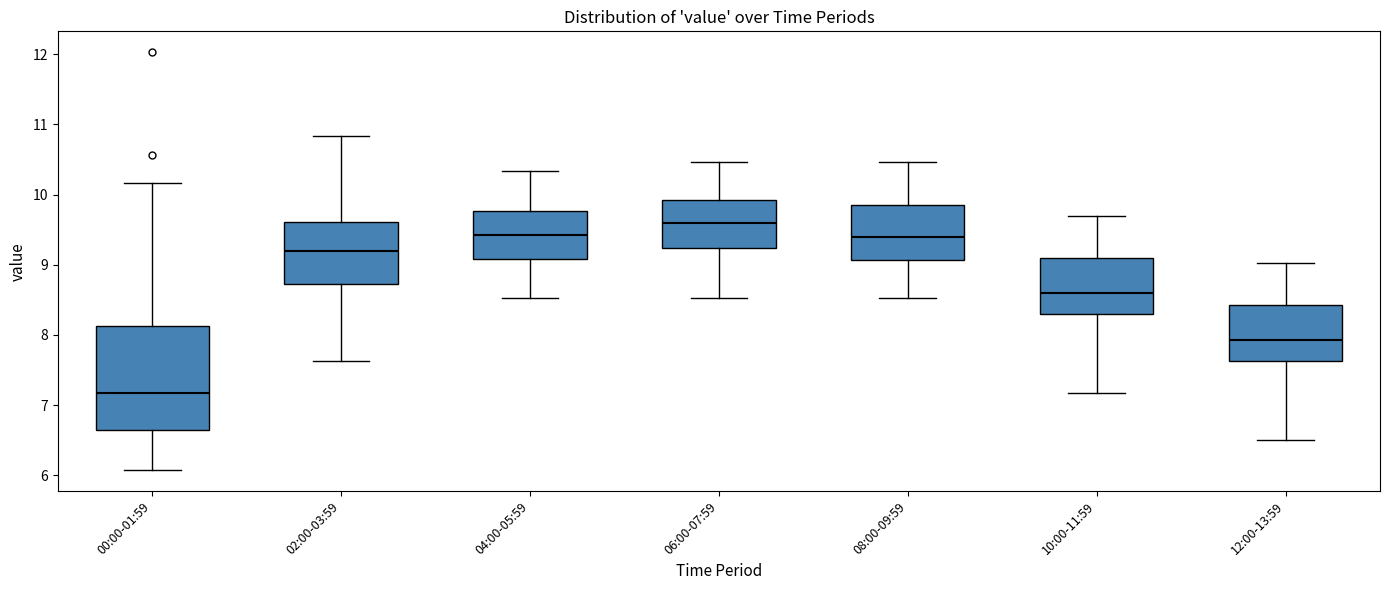

Which box has the lowest median line?

00:00-01:59